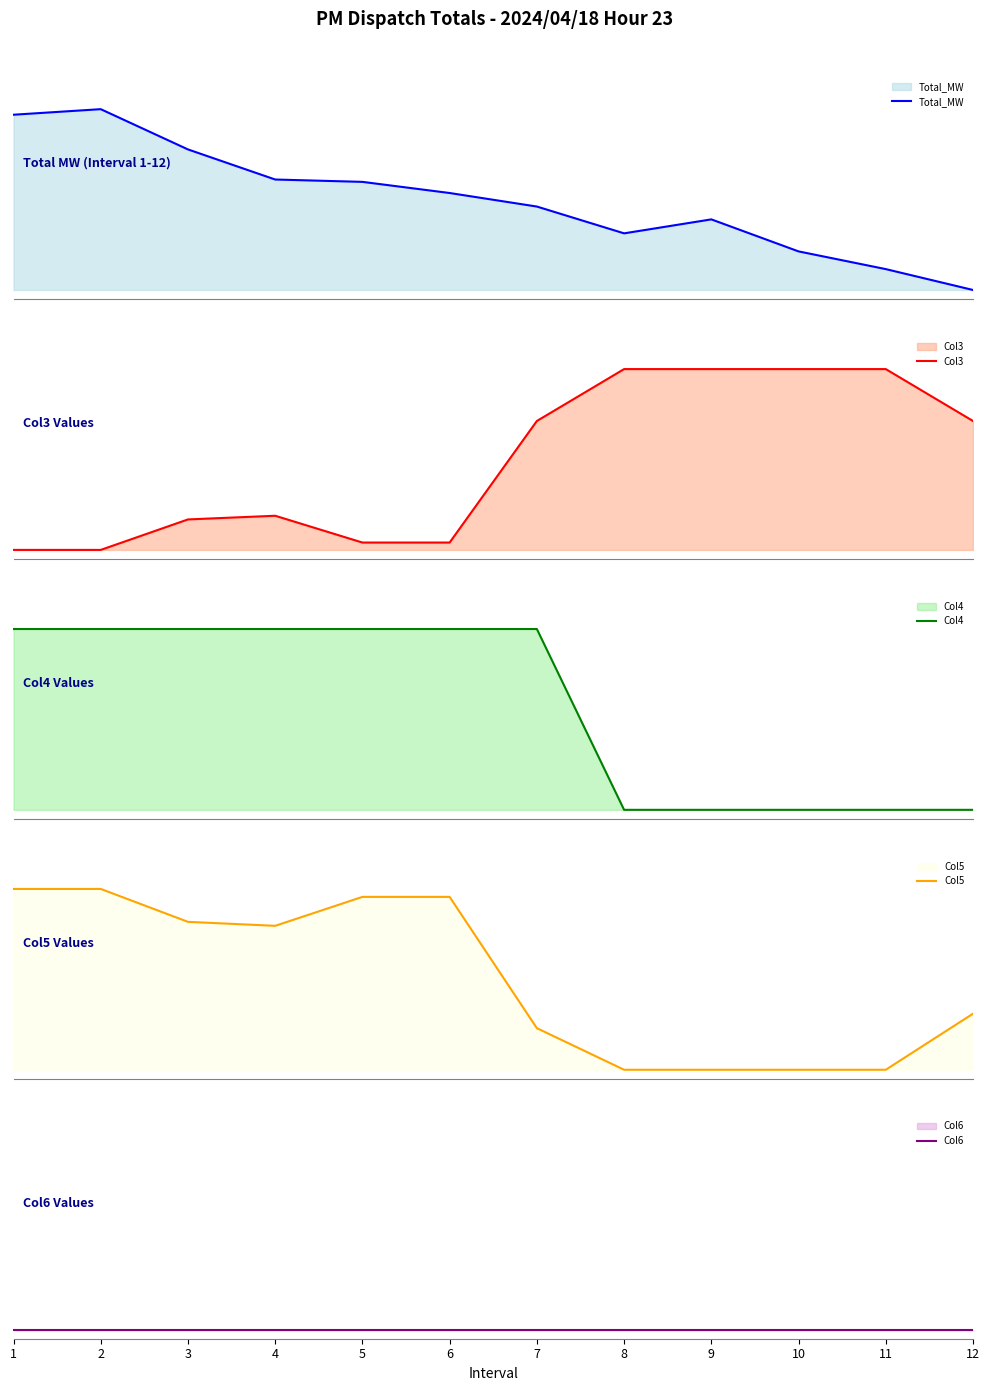

At which category is the sum across all series the highest?

2